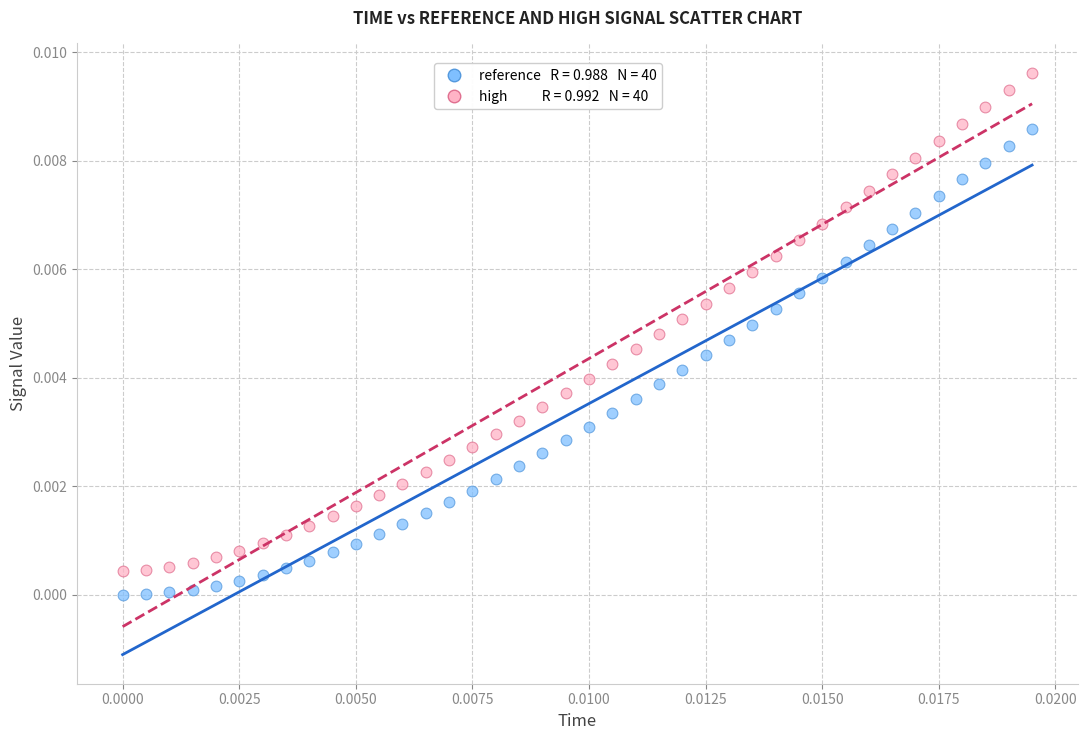

How many points are shown in the scatter plot?

80